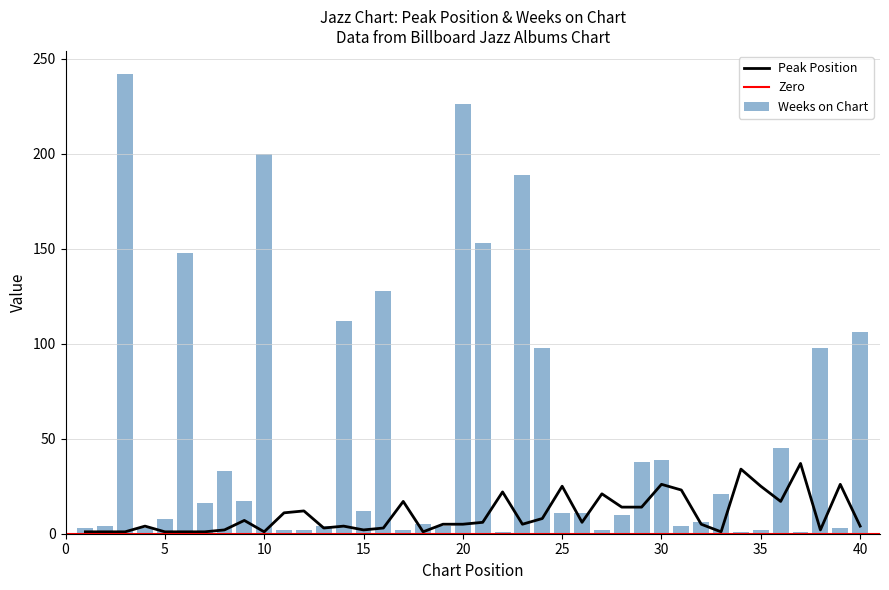

At which category is the sum across all series the highest?

3